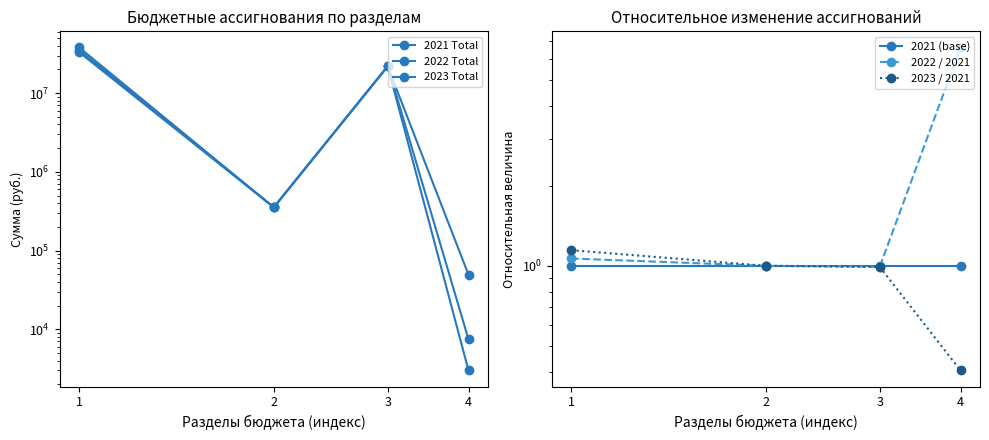

The value of 2023 / 2021 at 4 is 0.4. True or false?

True